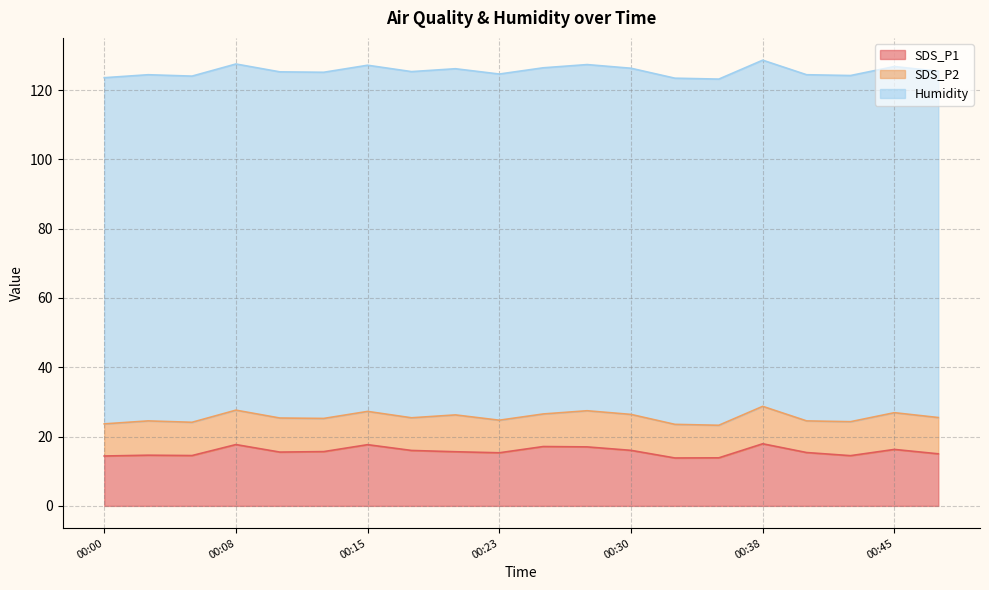

How many lines are shown in the chart?

3